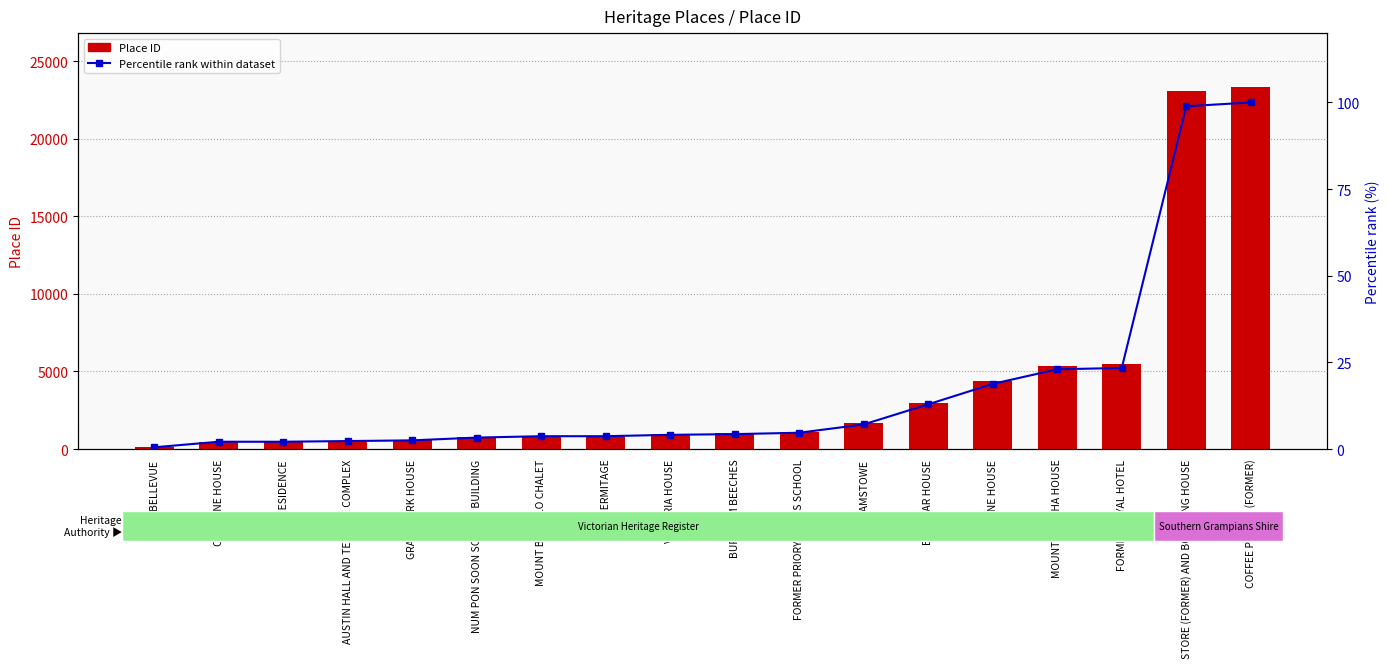

How many categories are shown in the chart?

18